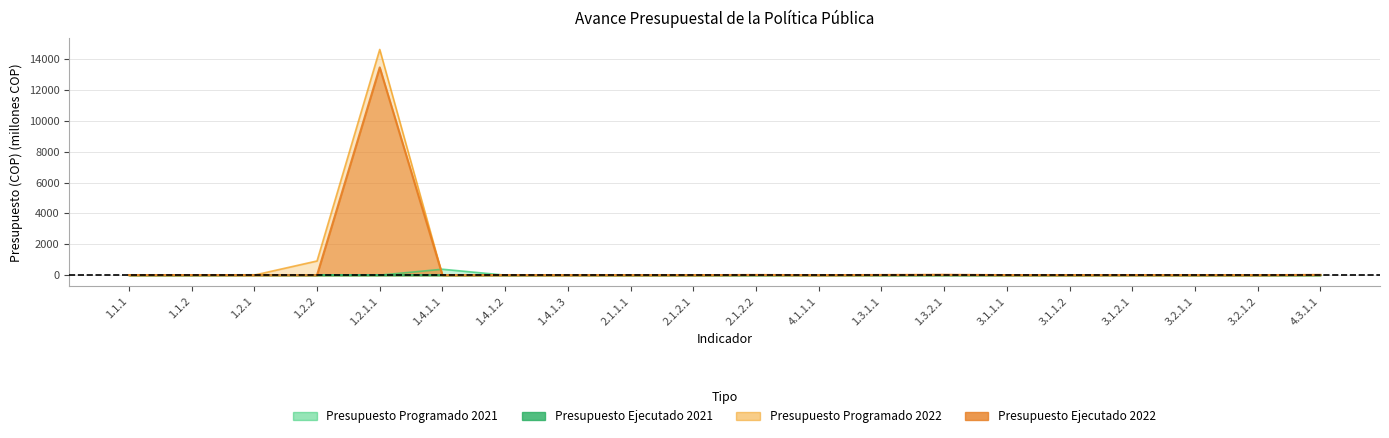

How many categories are shown in the chart?

20